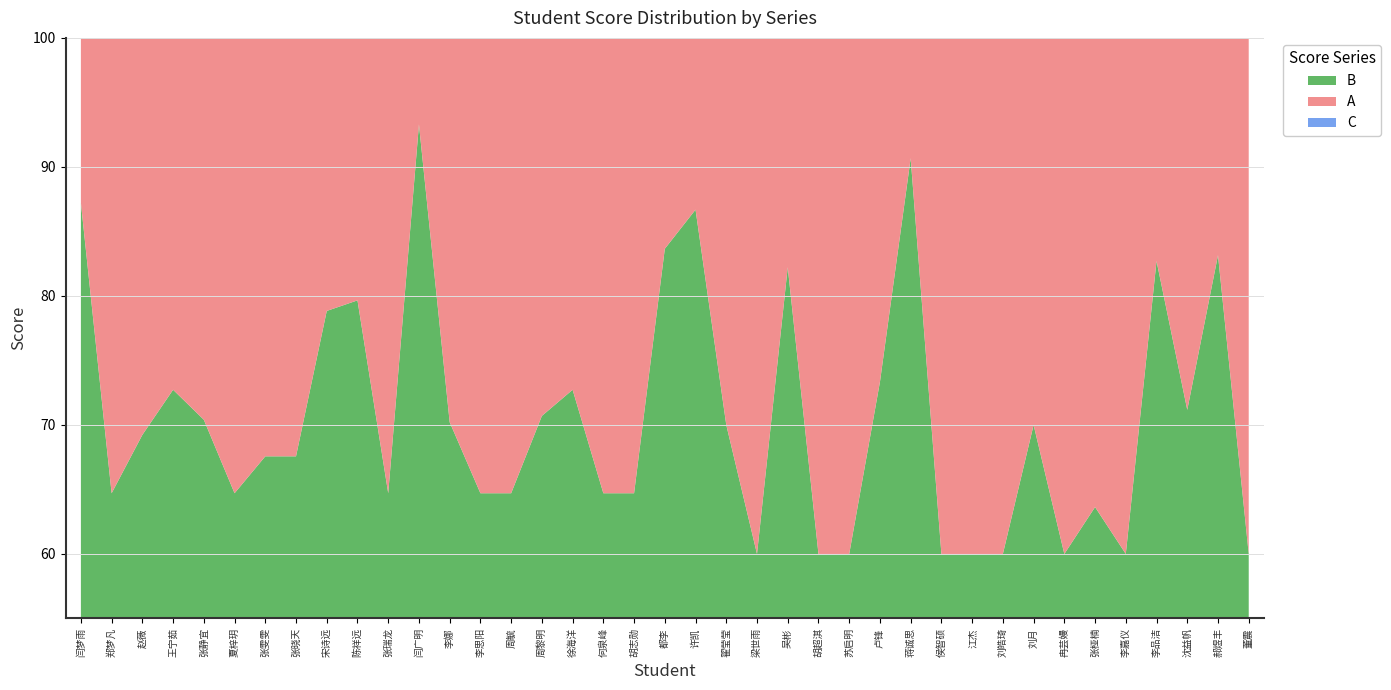

Is it true that A equals 98.8 at 张雯雯?

False